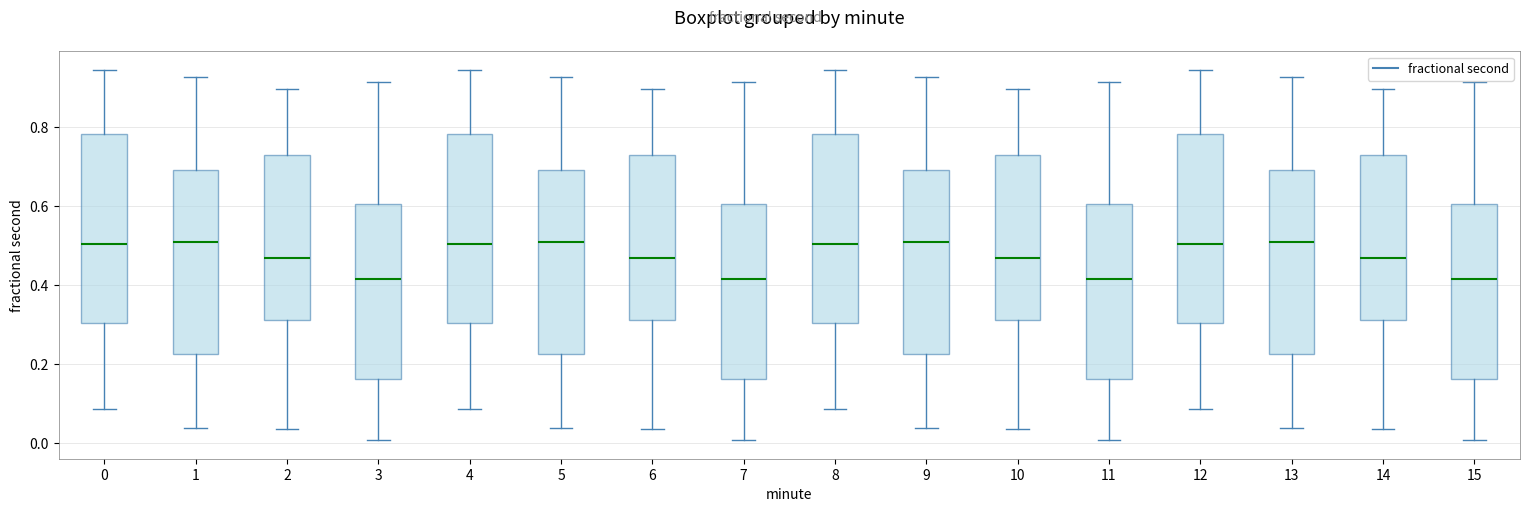

Reading left to right, transcribe this box plot: for each box, give where its median line is, the range the box spans, and where its two whiskers end, as read against the y-axis. The values are not printed on the chart, so give them approximately, as read against the axis.

0: median 0.50, box 0.30 to 0.78, whiskers 0.08 to 0.94
1: median 0.50, box 0.22 to 0.70, whiskers 0.04 to 0.92
2: median 0.46, box 0.32 to 0.72, whiskers 0.04 to 0.90
3: median 0.42, box 0.16 to 0.60, whiskers 0.00 to 0.92
4: median 0.50, box 0.30 to 0.78, whiskers 0.08 to 0.94
5: median 0.50, box 0.22 to 0.70, whiskers 0.04 to 0.92
6: median 0.46, box 0.32 to 0.72, whiskers 0.04 to 0.90
7: median 0.42, box 0.16 to 0.60, whiskers 0.00 to 0.92
8: median 0.50, box 0.30 to 0.78, whiskers 0.08 to 0.94
9: median 0.50, box 0.22 to 0.70, whiskers 0.04 to 0.92
10: median 0.46, box 0.32 to 0.72, whiskers 0.04 to 0.90
11: median 0.42, box 0.16 to 0.60, whiskers 0.00 to 0.92
12: median 0.50, box 0.30 to 0.78, whiskers 0.08 to 0.94
13: median 0.50, box 0.22 to 0.70, whiskers 0.04 to 0.92
14: median 0.46, box 0.32 to 0.72, whiskers 0.04 to 0.90
15: median 0.42, box 0.16 to 0.60, whiskers 0.00 to 0.92